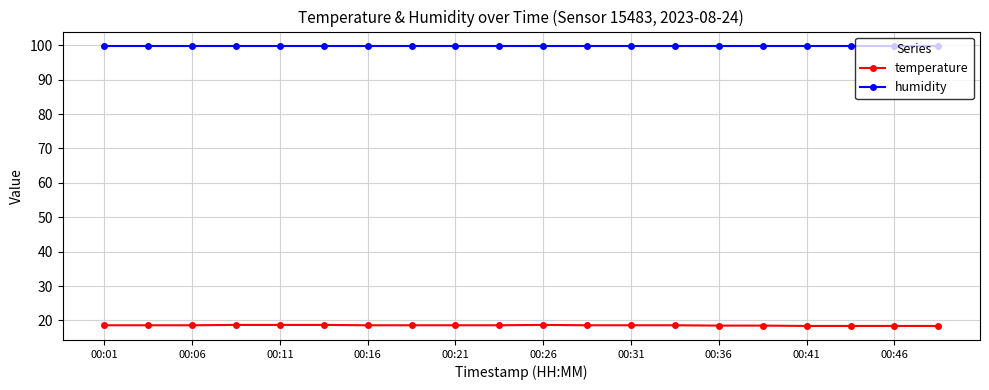

Rank the series by their average value, from highest to lowest.

humidity, temperature